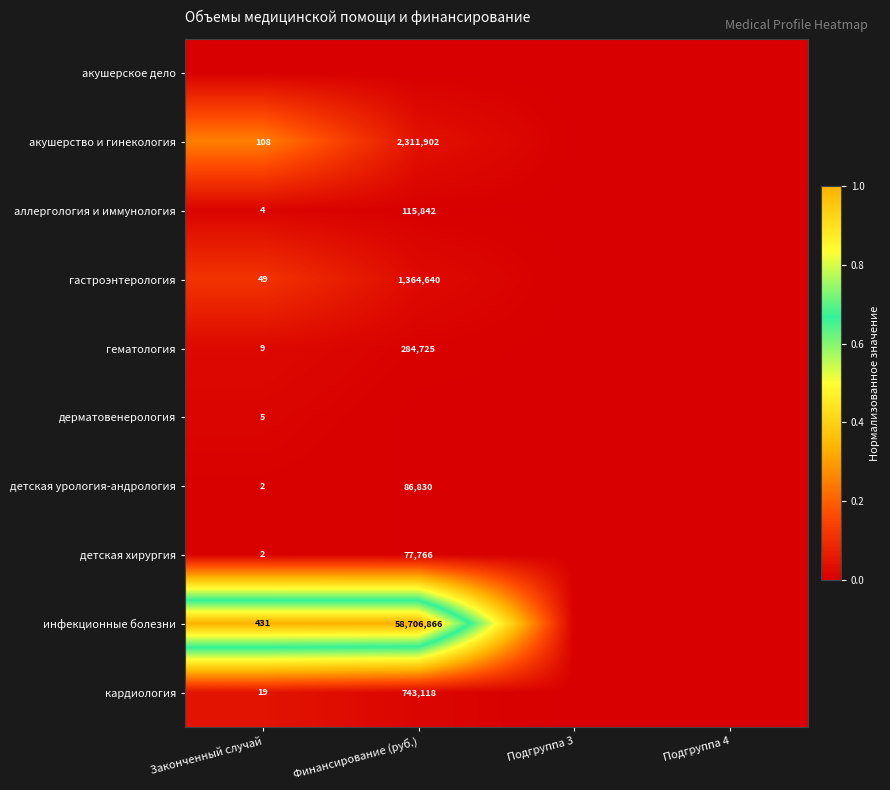

What is the difference between the highest and lowest values at Финансирование (руб.)?

1.0